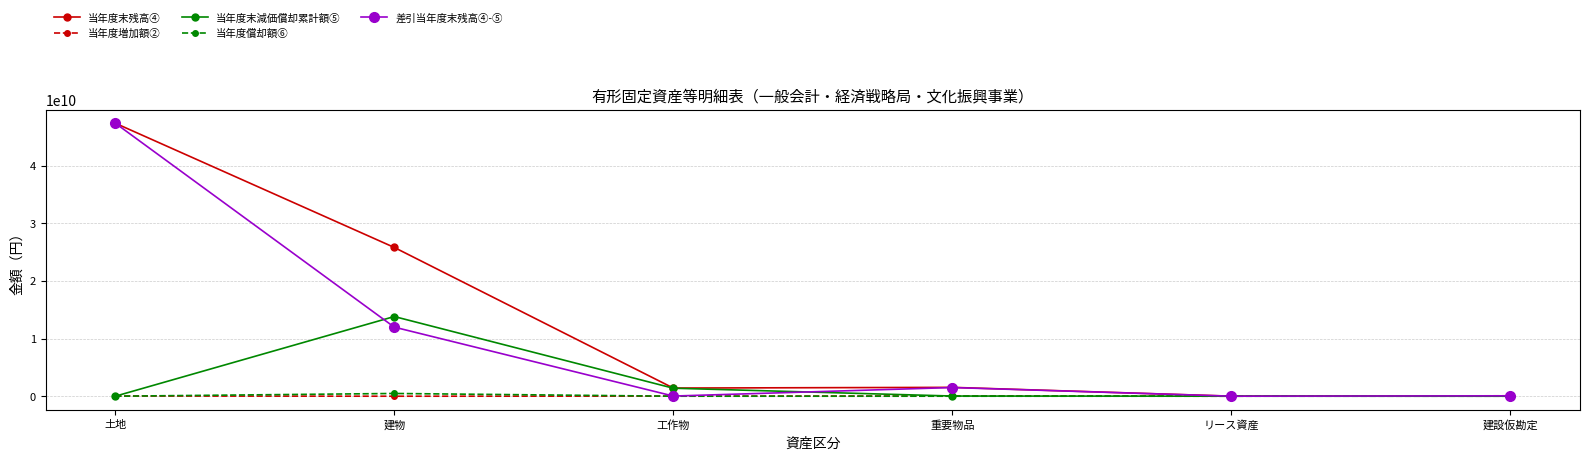

What is the difference between the maximum and minimum values in the 当年度償却額⑥ series?

475630908